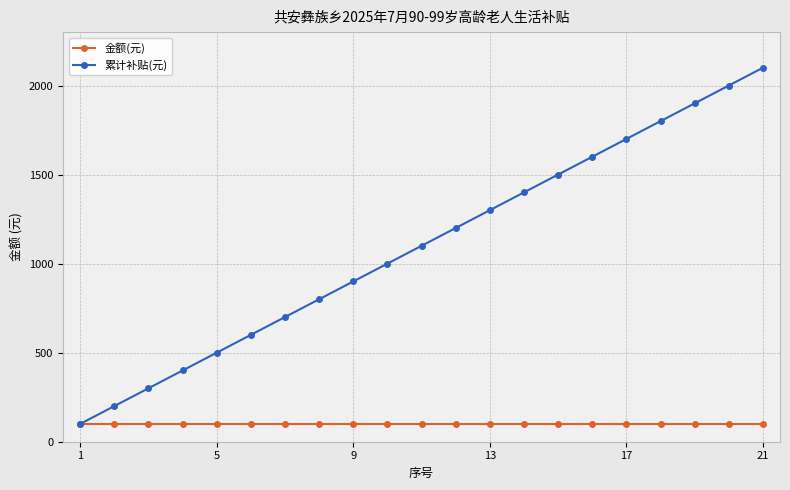

What is the average value of the 累计补贴(元) series?

1100